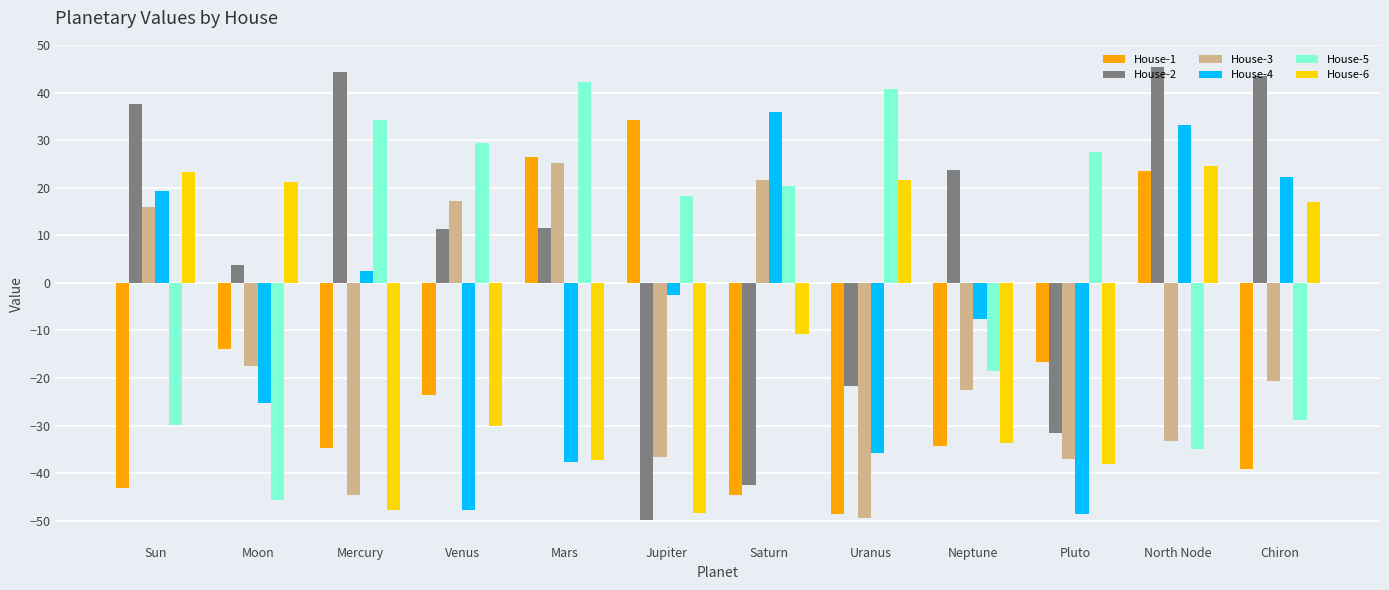

What is the label of the 5th bar from the right?

Uranus